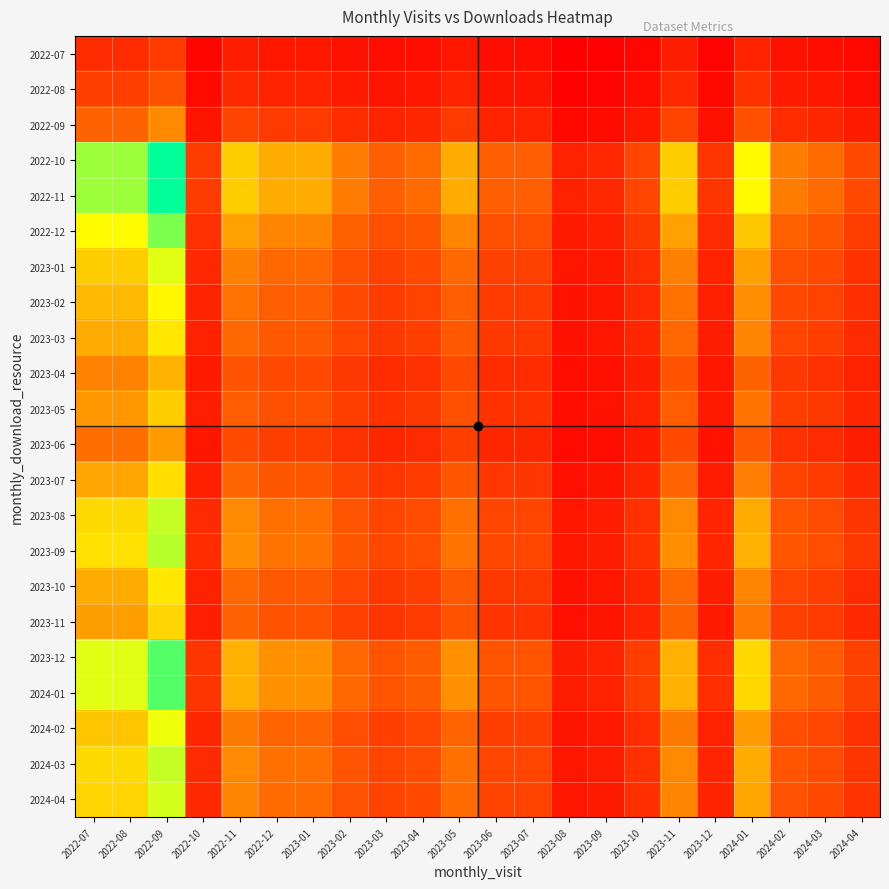

Between 2022-10 and 2024-04, which is larger?

2024-04